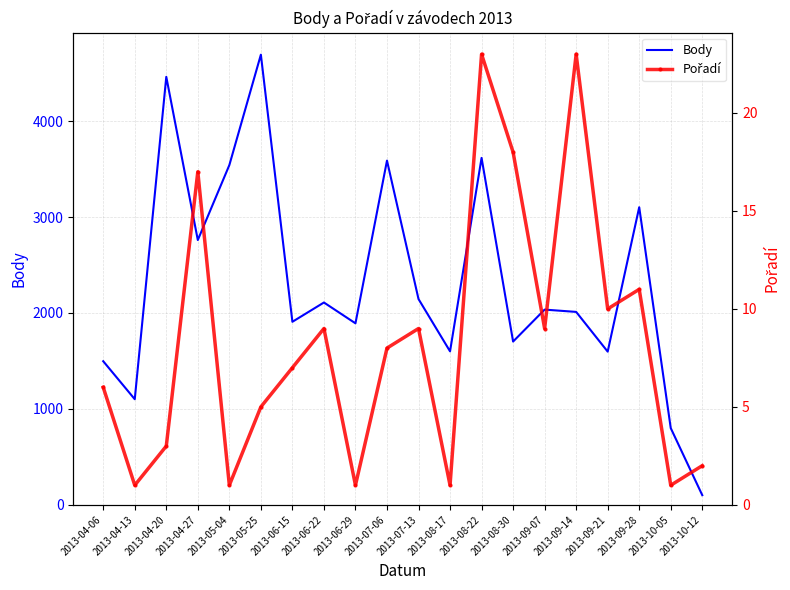

True or false: Pořadí and Body cross at least once.

False